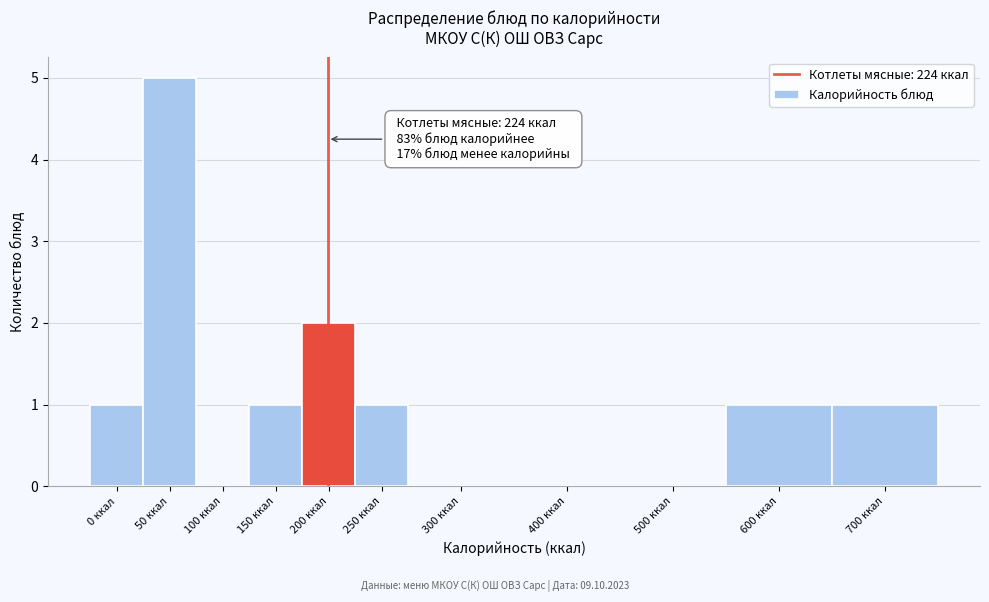

Reading left to right, extract all data points from this chart.

0 ккал=1	50 ккал=5	100 ккал=0	150 ккал=1	200 ккал=2	250 ккал=1	300 ккал=0	400 ккал=0	500 ккал=0	600 ккал=1	700 ккал=1